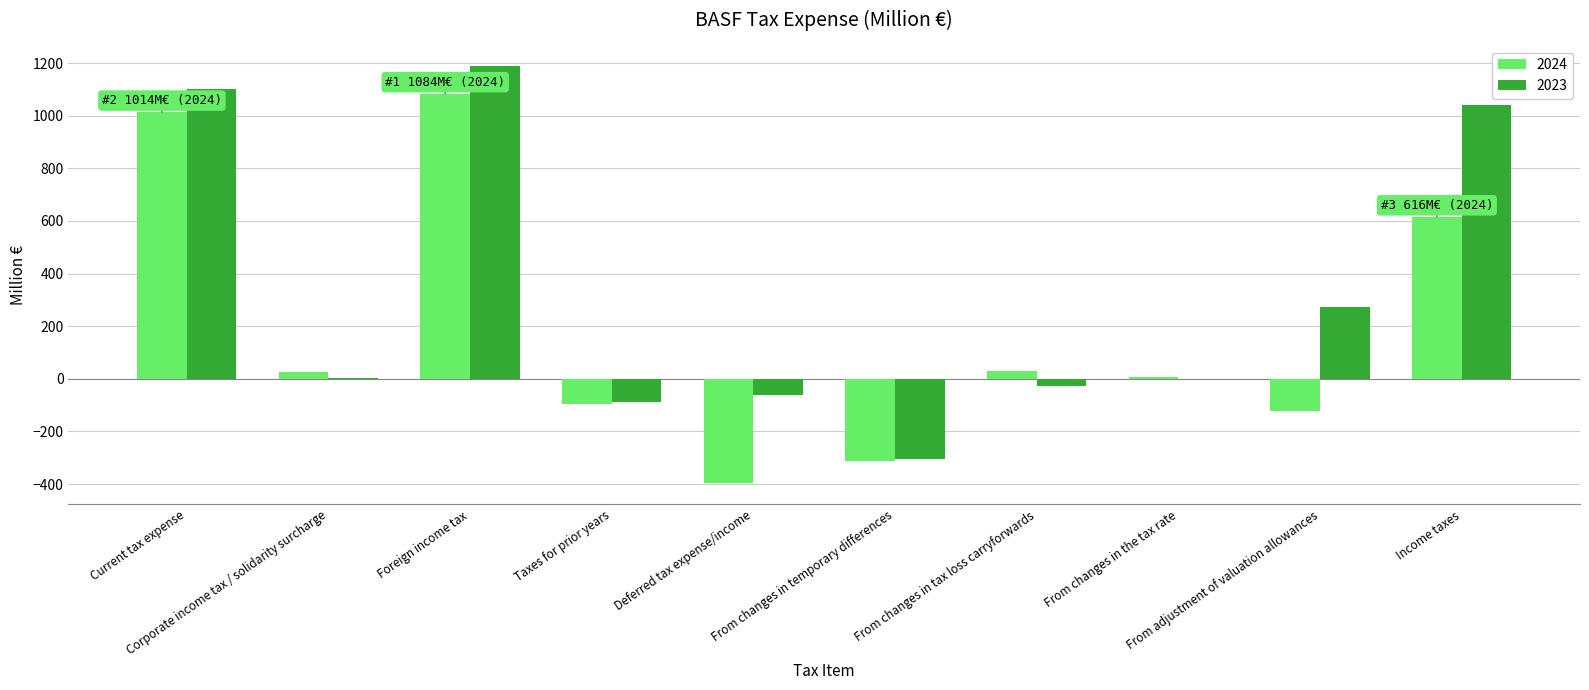

How many series are shown in this chart?

2